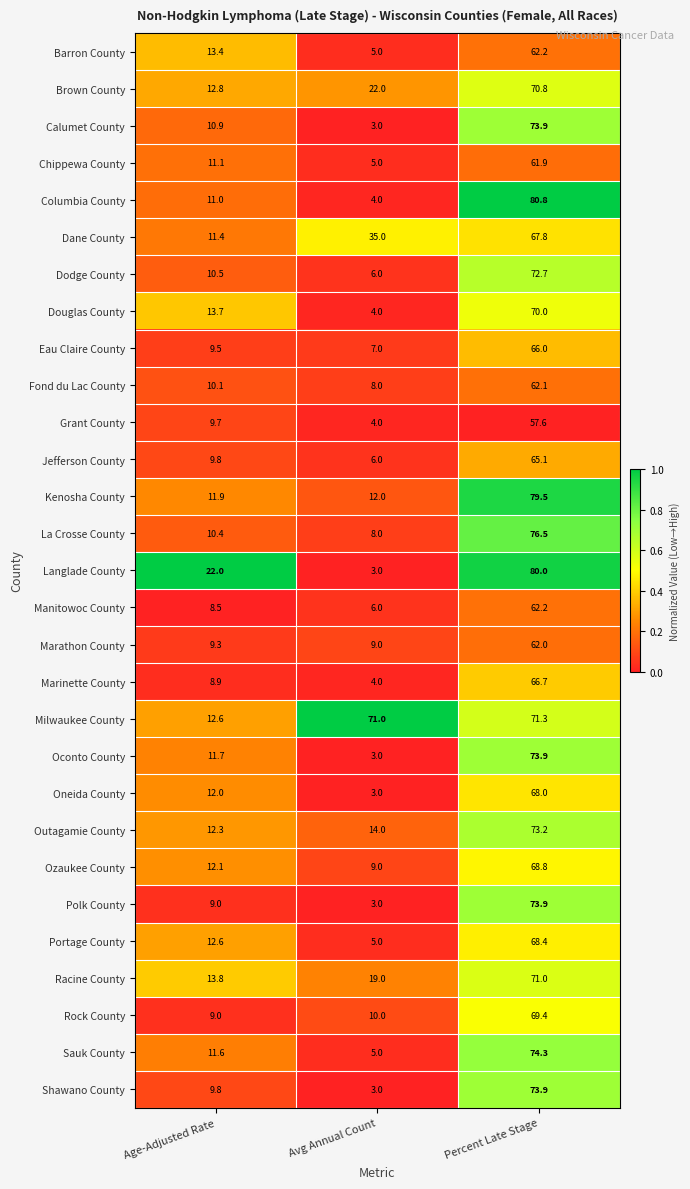

At how many categories does at least one series exceed 13?

3